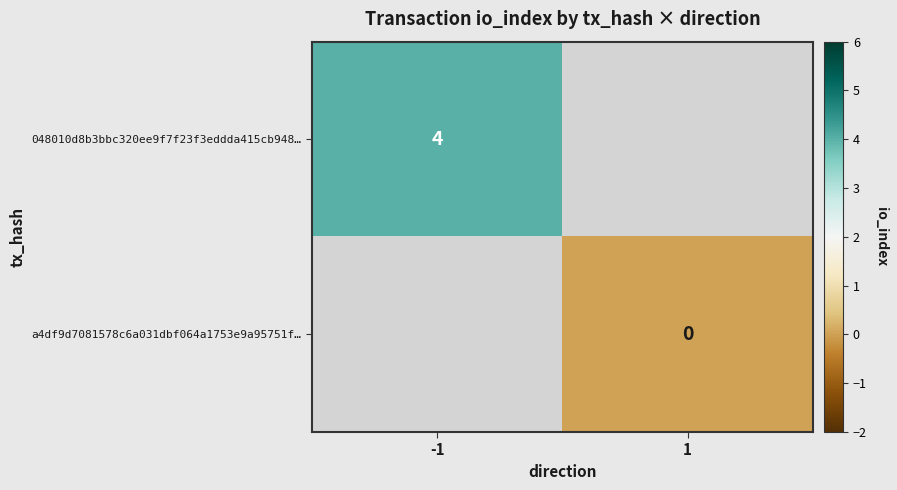

The 048010d8b3bbc320ee9f7f23f3eddda415cb948… series shows 1 at -1. True or false?

False